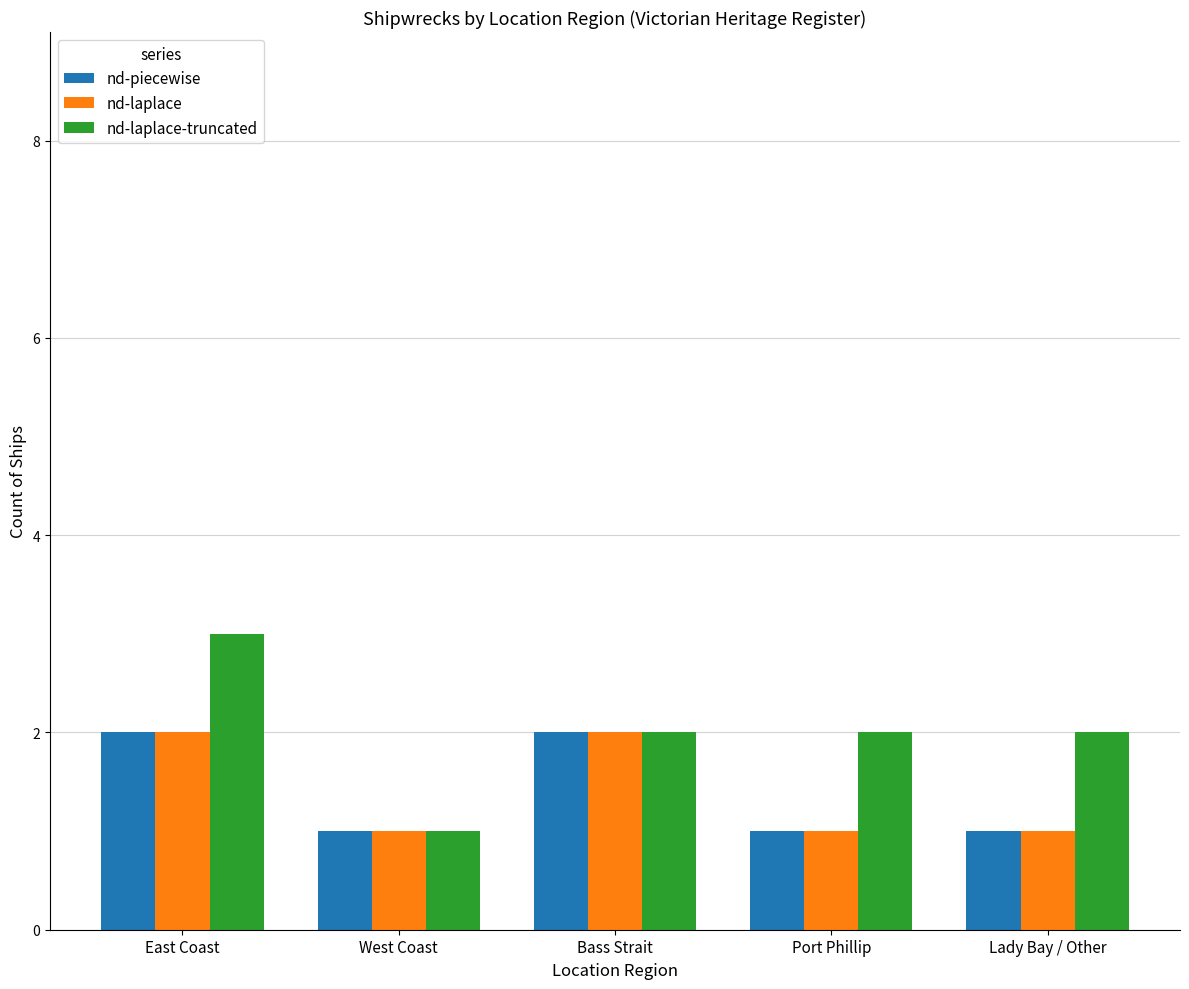

At which category is the sum across all series the highest?

East Coast